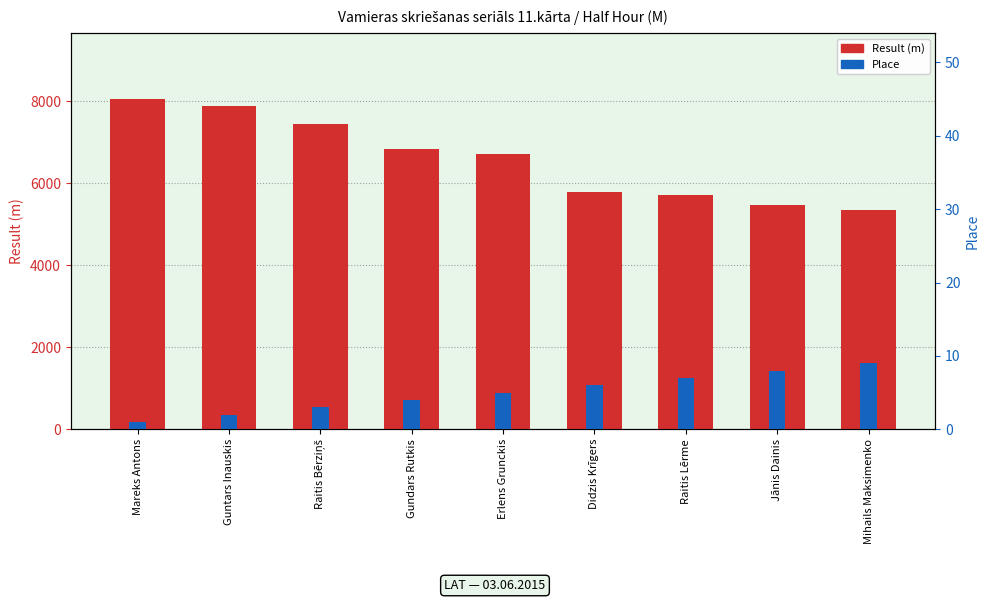

What is the total value across all series at Raitis Lērme?

5713